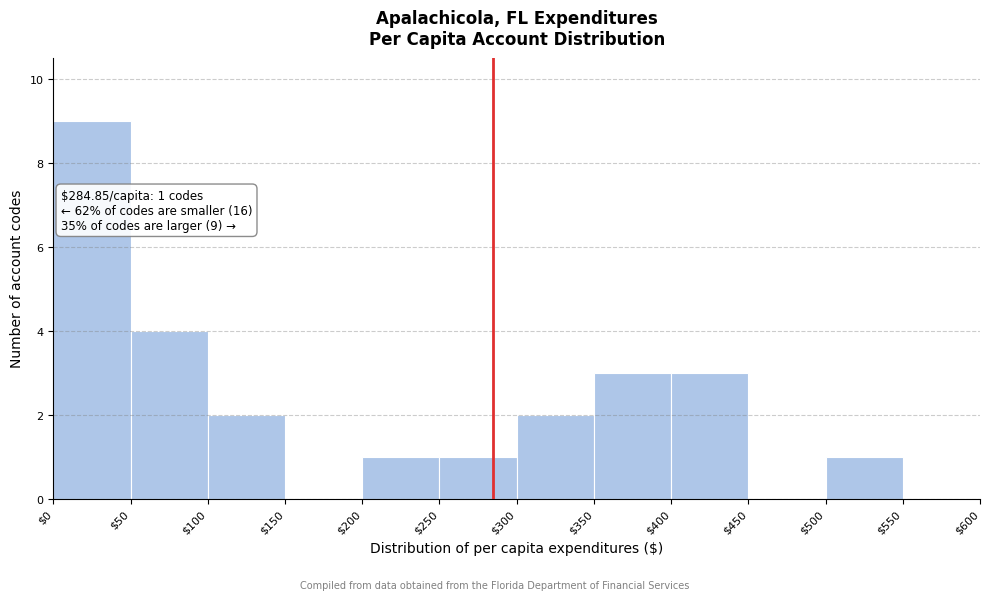

Over which range of the x-axis is the bar tallest?

$0 to $50